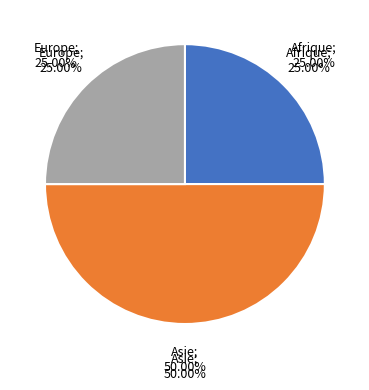

The Asie slice represents 50% of the pie. True or false?

True